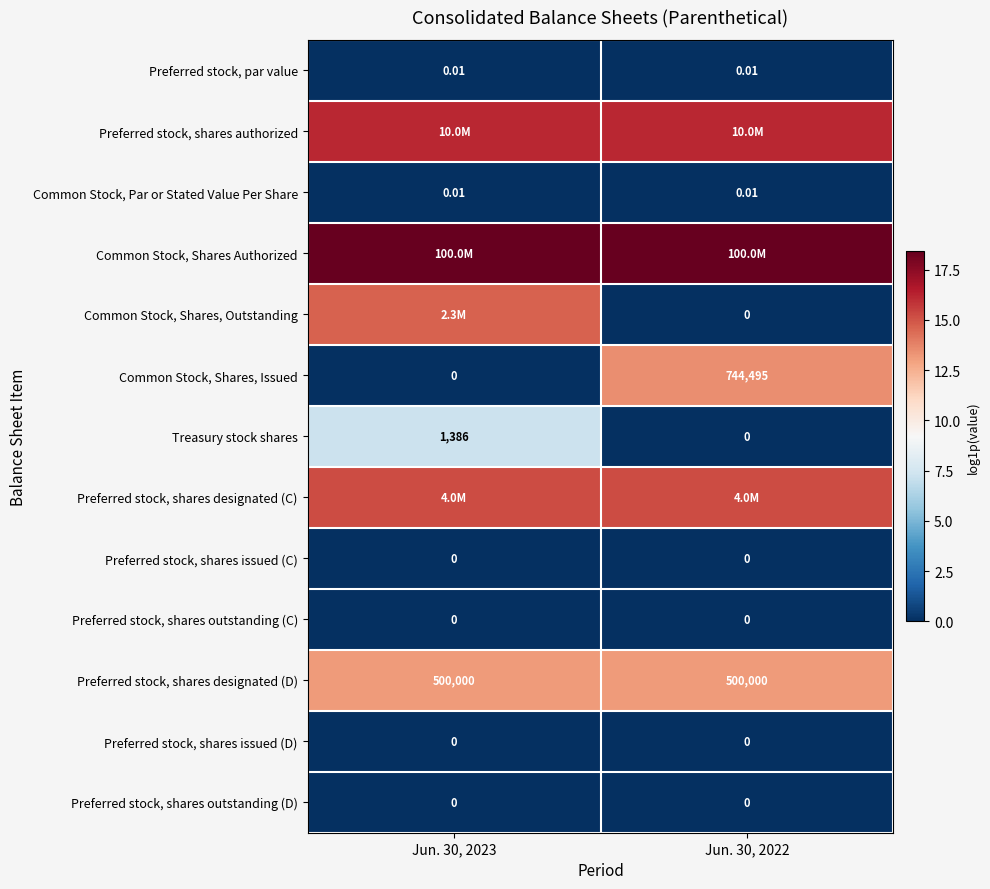

Which series has the largest total across all categories?

Common Stock, Shares Authorized